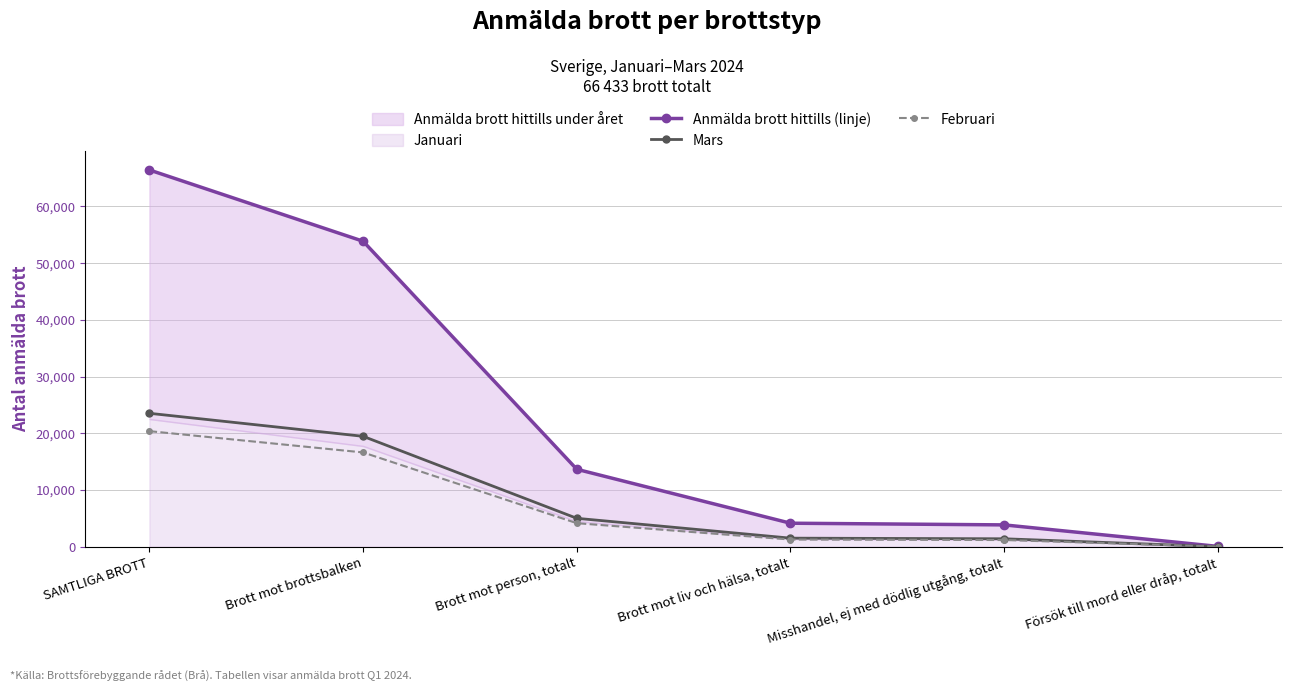

Which category has the lowest value in the Anmälda brott hittills (linje) series?

Försök till mord eller dråp, totalt